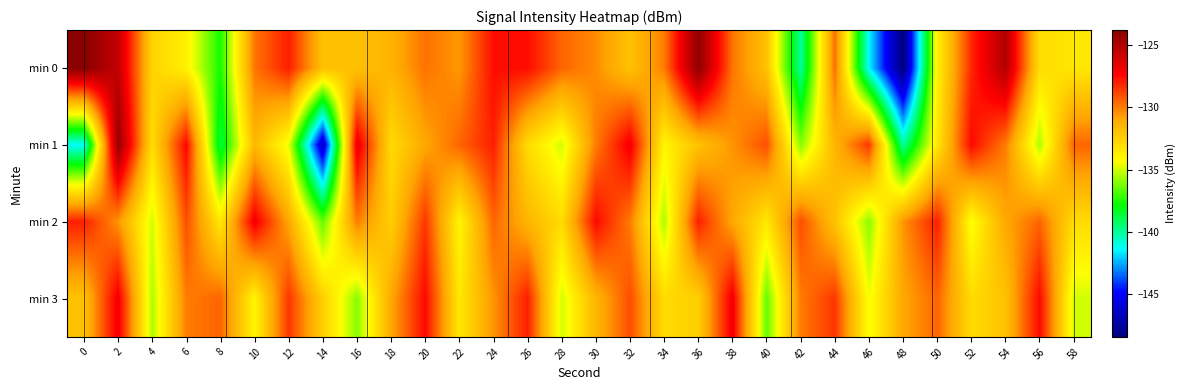

Reading left to right, transcribe all the data shown in this chart.

min 0: 0=-123.8	2=-125.6	4=-132.6	6=-133.8	8=-137.6	10=-129.8	12=-128.0	14=-131.9	16=-132.0	18=-131.4	20=-129.8	22=-130.6	24=-127.6	26=-127.6	28=-129.5	30=-130.3	32=-132.0	34=-130.0	36=-124.0	38=-129.8	40=-132.0	42=-140.0	44=-129.7	46=-141.4	48=-148.4	50=-133.8	52=-128.2	54=-125.0	56=-133.1	58=-133.4
min 1: 0=-141.3	2=-124.2	4=-133.0	6=-127.4	8=-138.8	10=-131.6	12=-134.6	14=-146.5	16=-126.7	18=-133.0	20=-131.0	22=-129.5	24=-128.0	26=-133.0	28=-135.0	30=-130.0	32=-127.0	34=-134.0	36=-132.0	38=-130.5	40=-129.0	42=-136.0	44=-131.5	46=-128.5	48=-140.0	50=-133.5	52=-127.5	54=-130.0	56=-135.5	58=-129.5
min 2: 0=-128.0	2=-130.5	4=-135.0	6=-129.0	8=-133.5	10=-127.0	12=-131.0	14=-136.5	16=-130.0	18=-132.5	20=-128.5	22=-134.0	24=-129.5	26=-131.5	28=-133.0	30=-127.5	32=-130.0	34=-135.5	36=-128.0	38=-131.0	40=-133.5	42=-129.0	44=-132.0	46=-136.0	48=-130.5	50=-128.0	52=-134.5	54=-131.0	56=-129.5	58=-133.0
min 3: 0=-132.0	2=-127.0	4=-135.5	6=-130.0	8=-129.5	10=-134.0	12=-128.5	14=-132.5	16=-136.0	18=-131.0	20=-127.5	22=-133.5	24=-130.5	26=-128.0	28=-135.0	30=-131.5	32=-129.0	34=-133.0	36=-132.5	38=-127.0	40=-136.5	42=-130.0	44=-128.5	46=-134.5	48=-131.0	50=-129.5	52=-133.0	54=-132.0	56=-127.5	58=-135.0